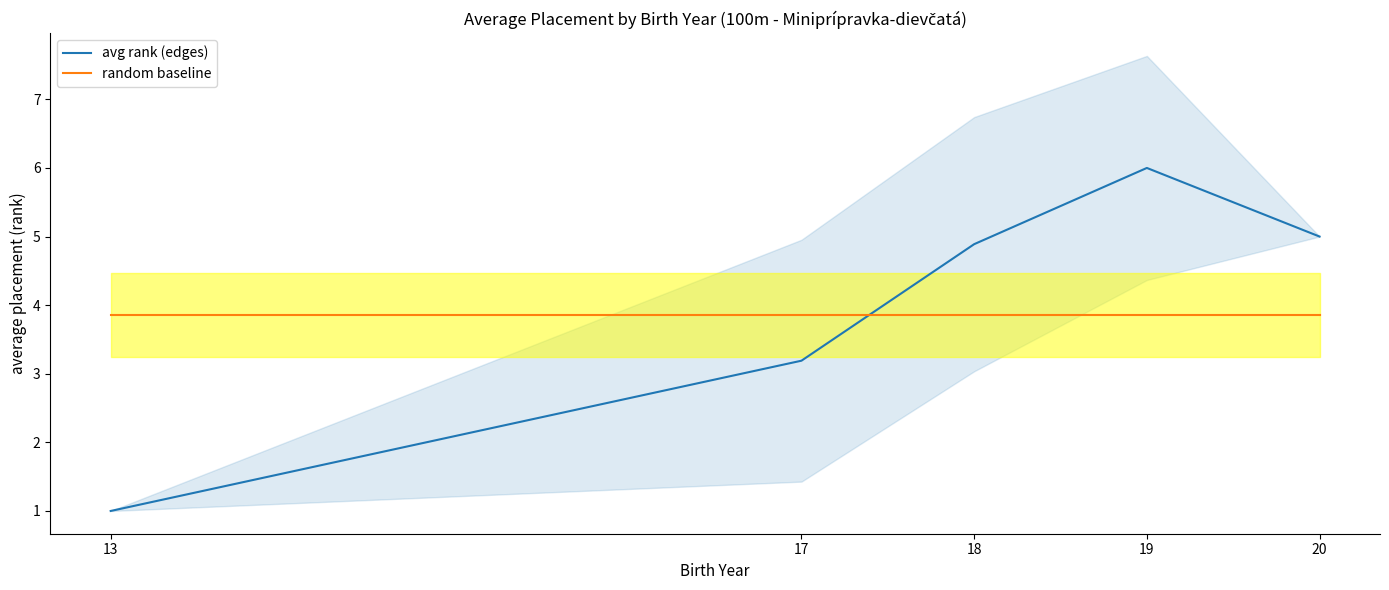

How many lines are shown in the chart?

2